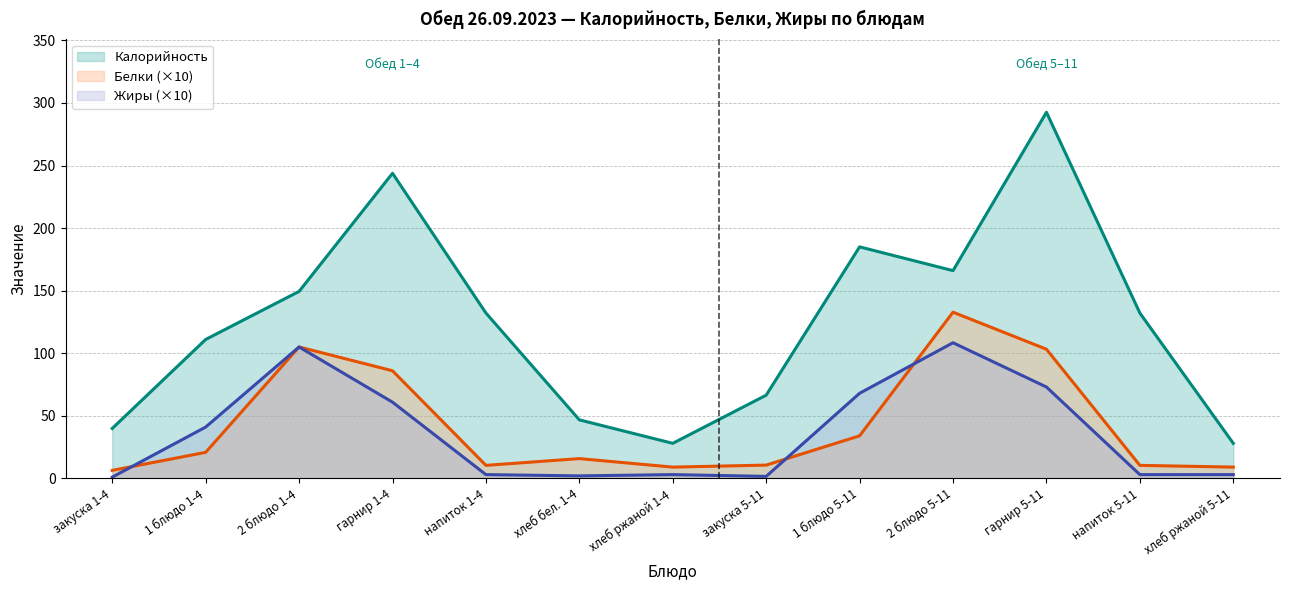

Count the number of categories in the chart.

13